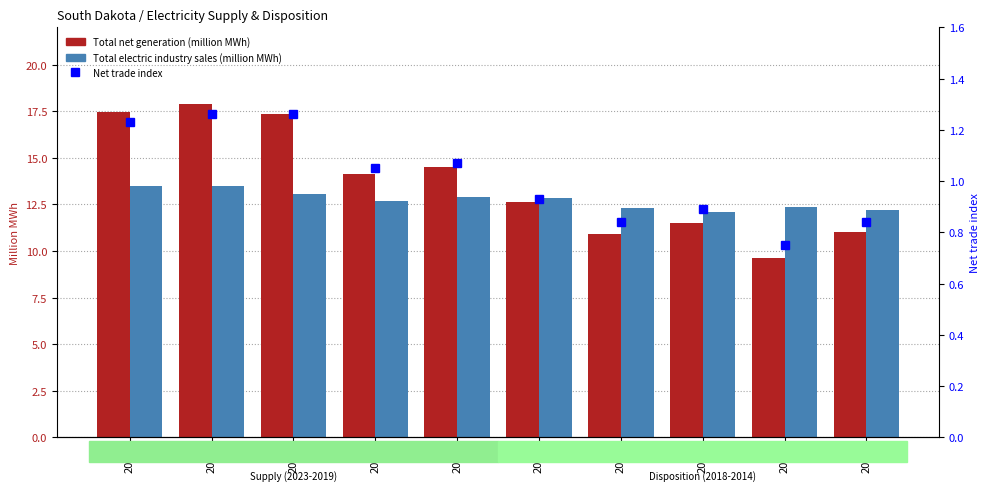

What is the value of the Net trade index bar at the 10th from the left?

0.8